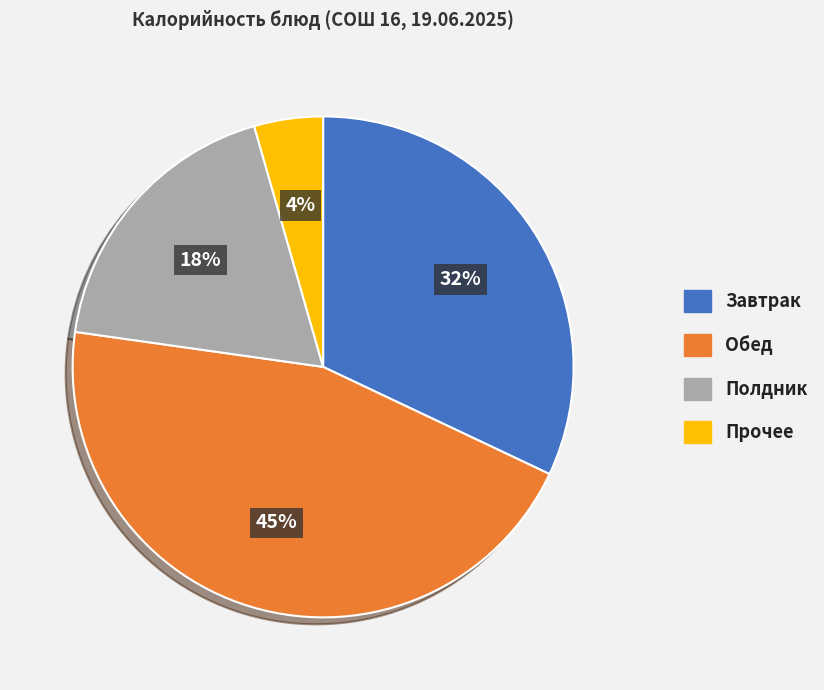

How many segments does this pie chart have?

4